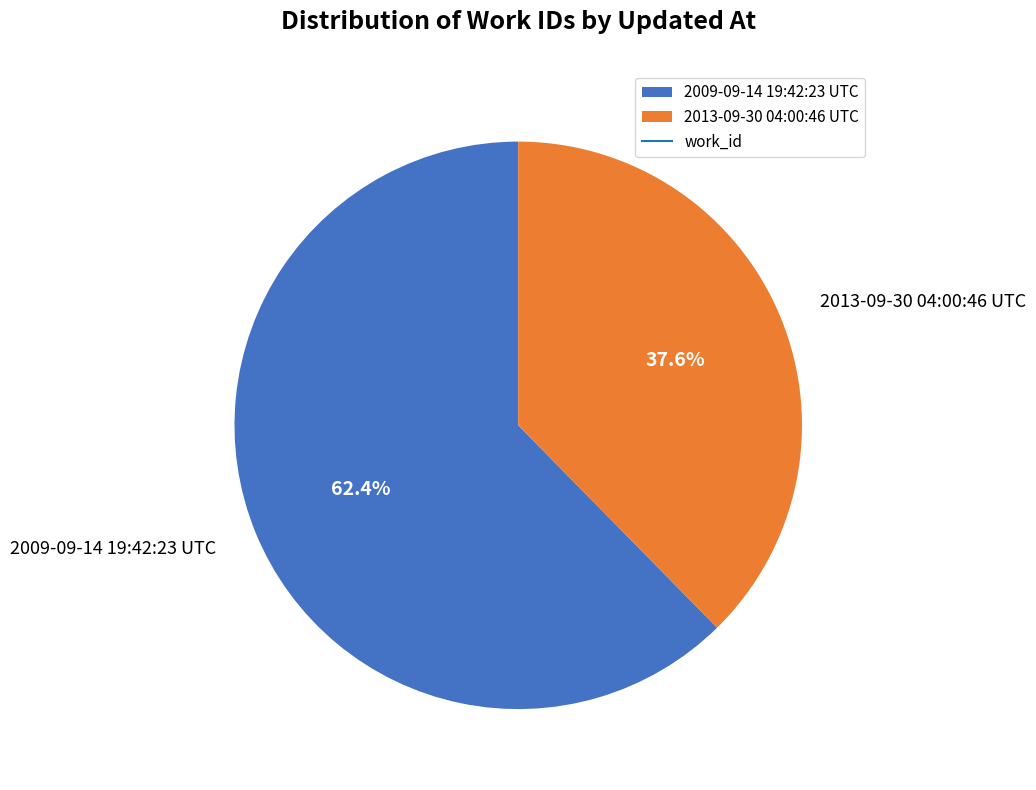

To the nearest percent, what is the difference between the 2013-09-30 04:00:46 UTC and 2009-09-14 19:42:23 UTC slice percentages?

25%